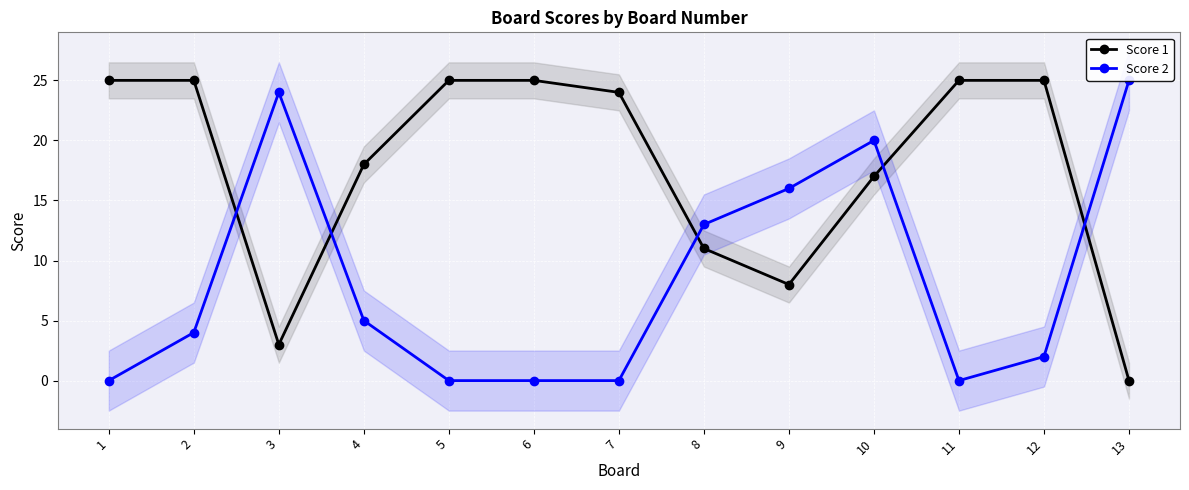

How many values in Score 2 are above zero?

8